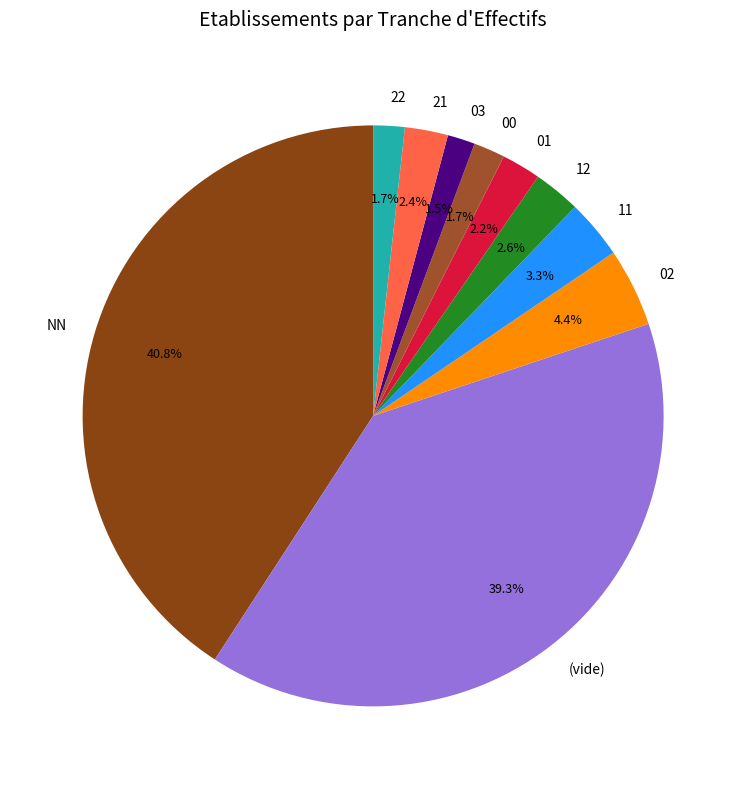

What percentage is the 21 slice, to the nearest percent?

2%